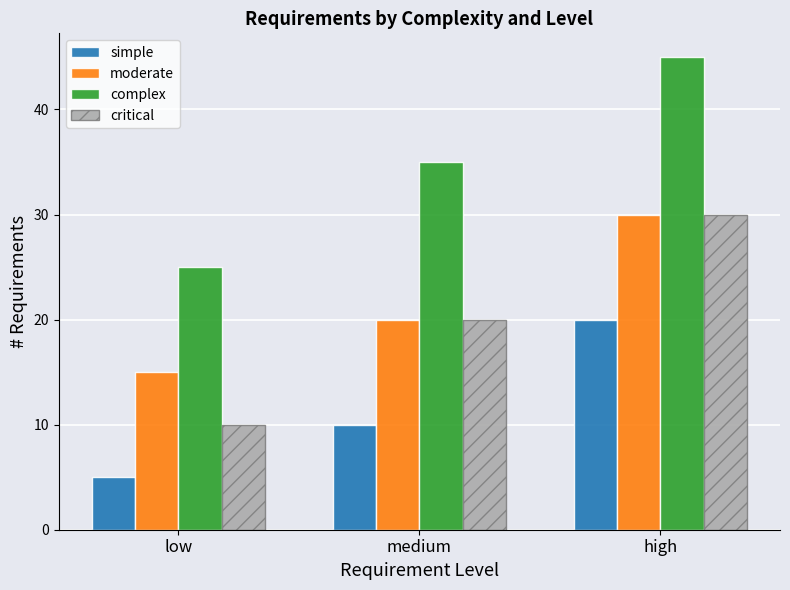

What is the average value of the simple series?

12